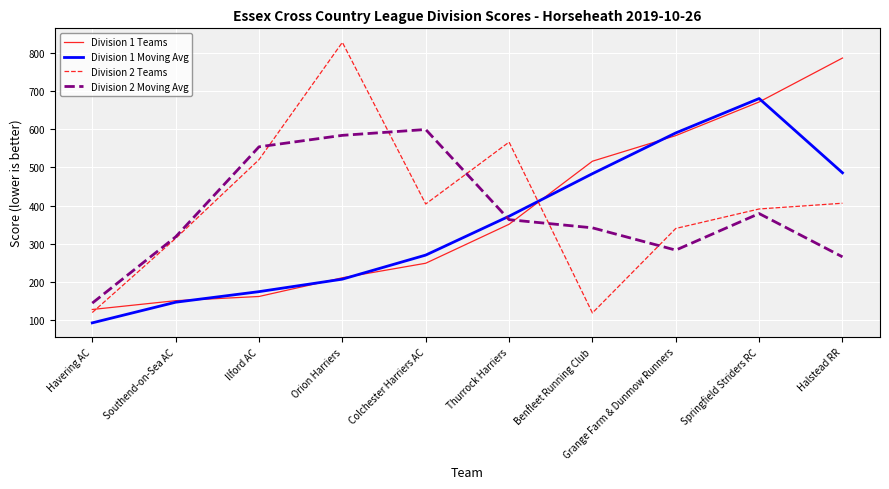

What is the smallest value displayed?

93.0